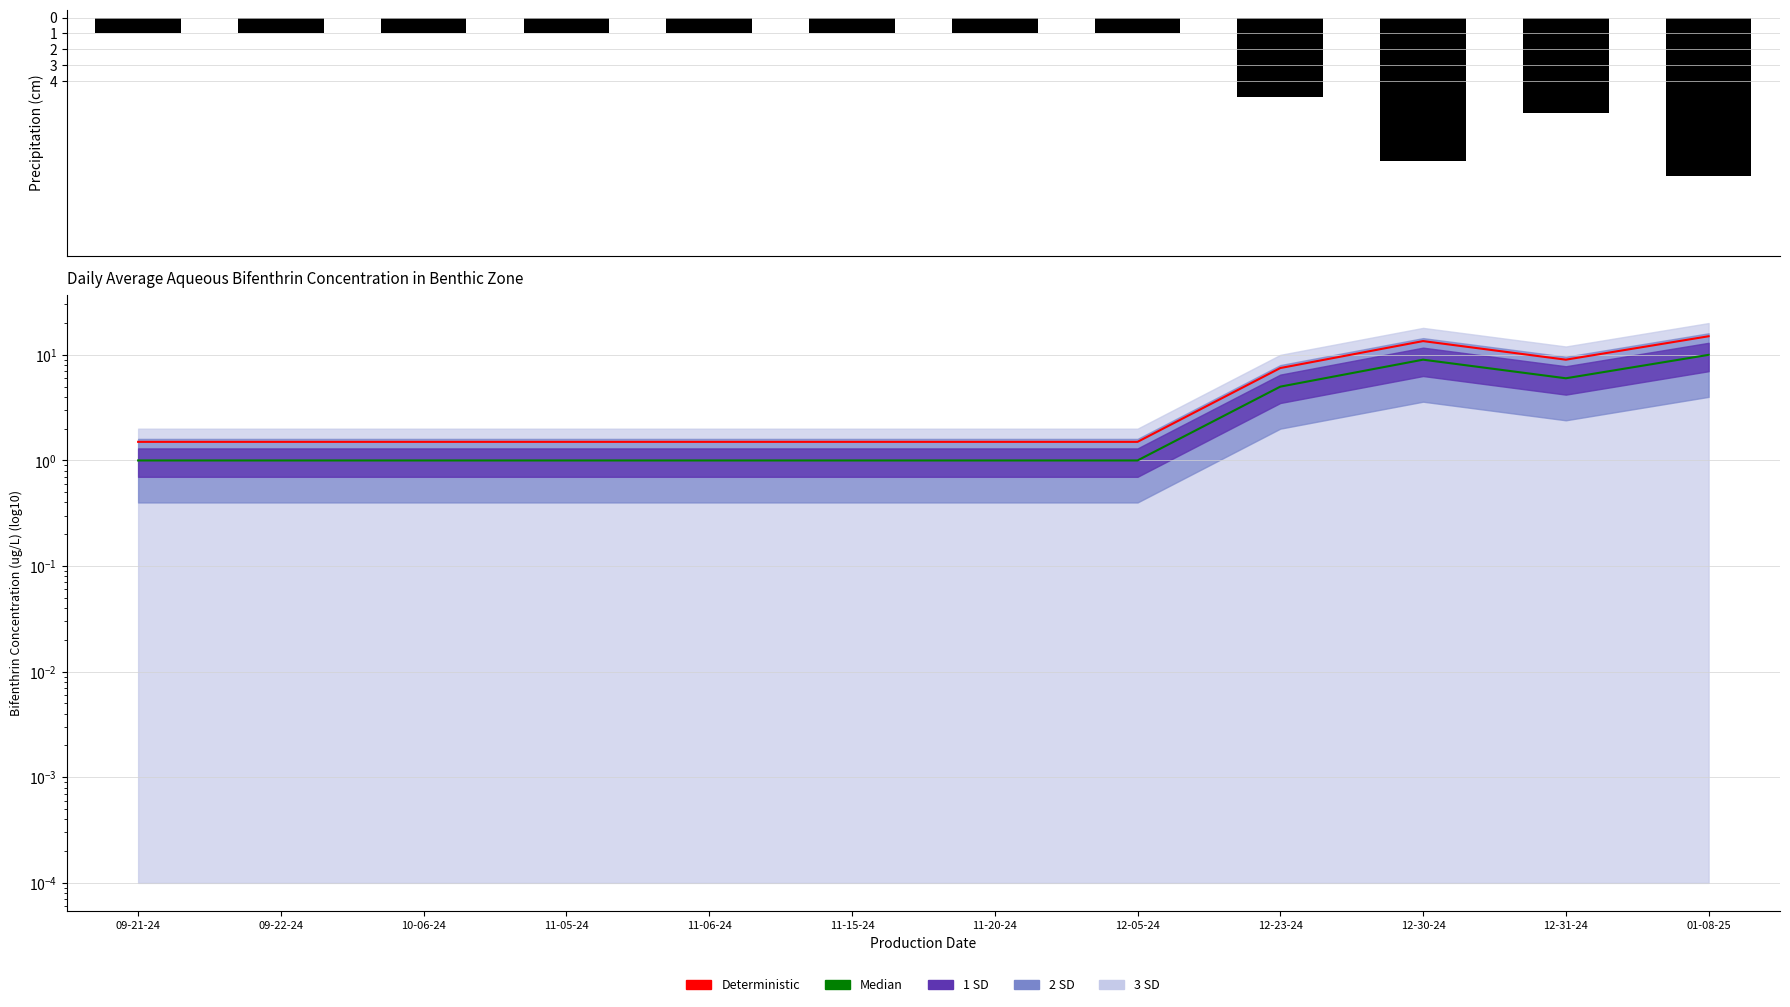

Which series changed the most between 11-06-24 and 11-20-24?

Median